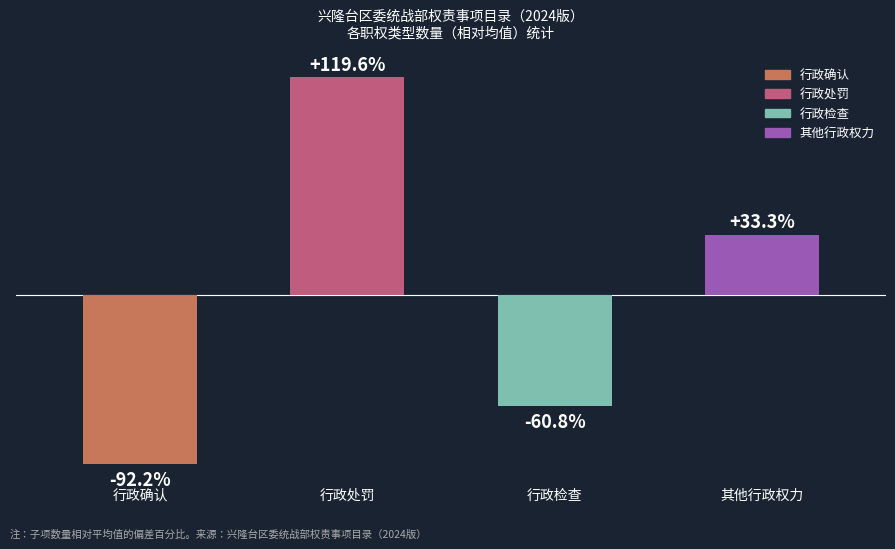

What is the label of the 3rd bar from the left?

行政检查